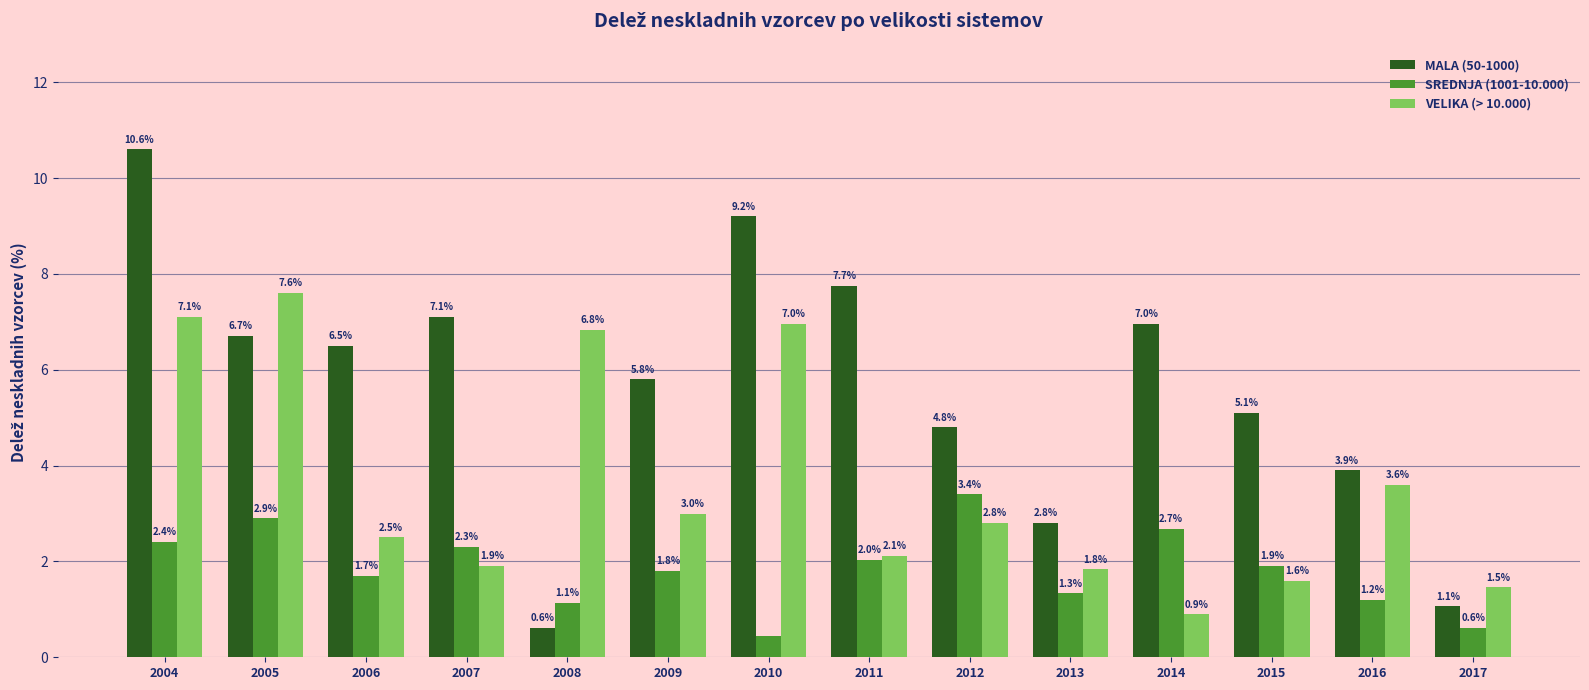

Is it true that SREDNJA (1001-10.000) equals 2.0 at 2011?

True